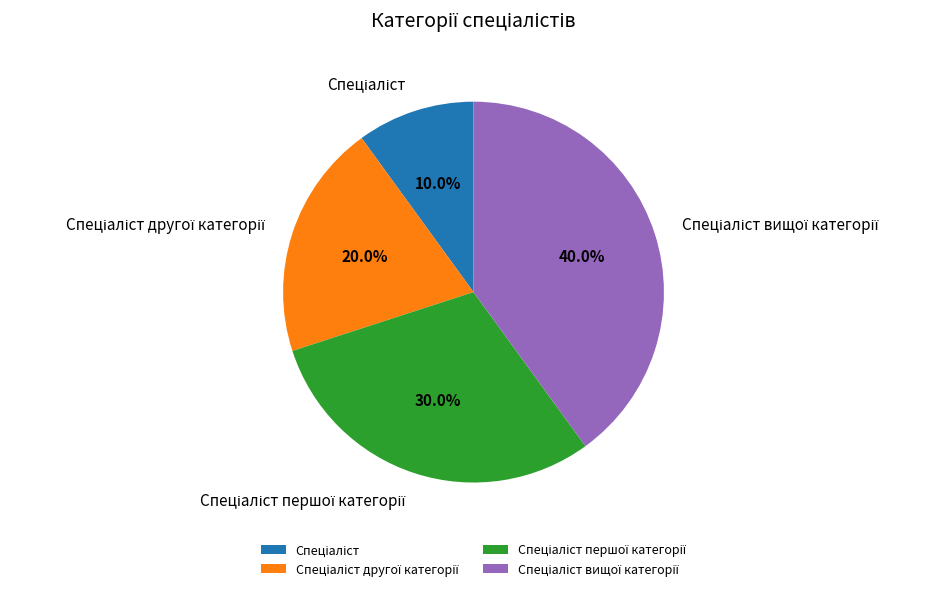

Is there any slice that represents more than half of the pie?

No